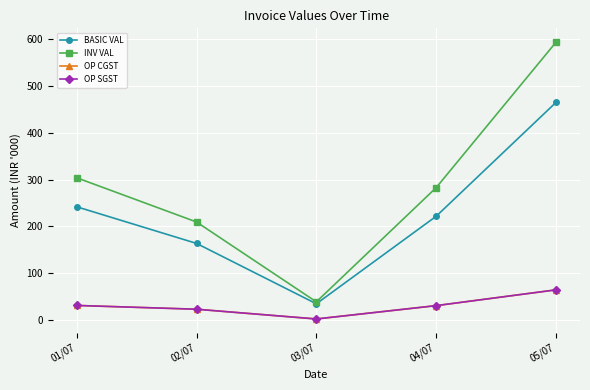

What is the difference between the maximum and minimum values in the BASIC VAL series?

430.9